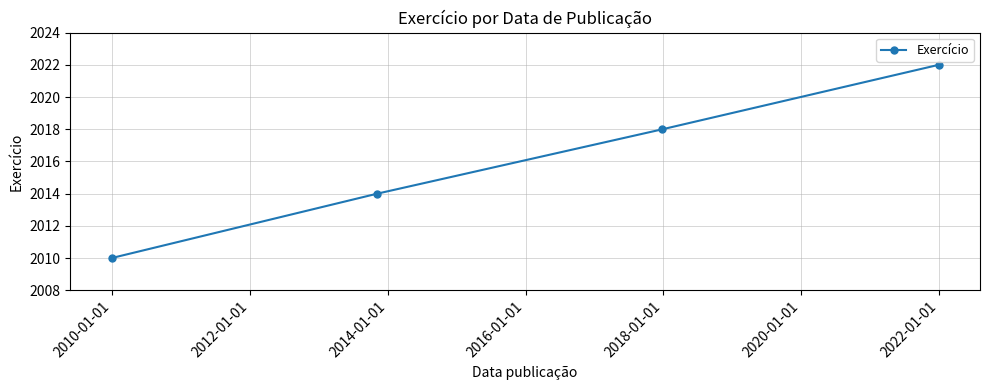

Count the number of data series in this chart.

1